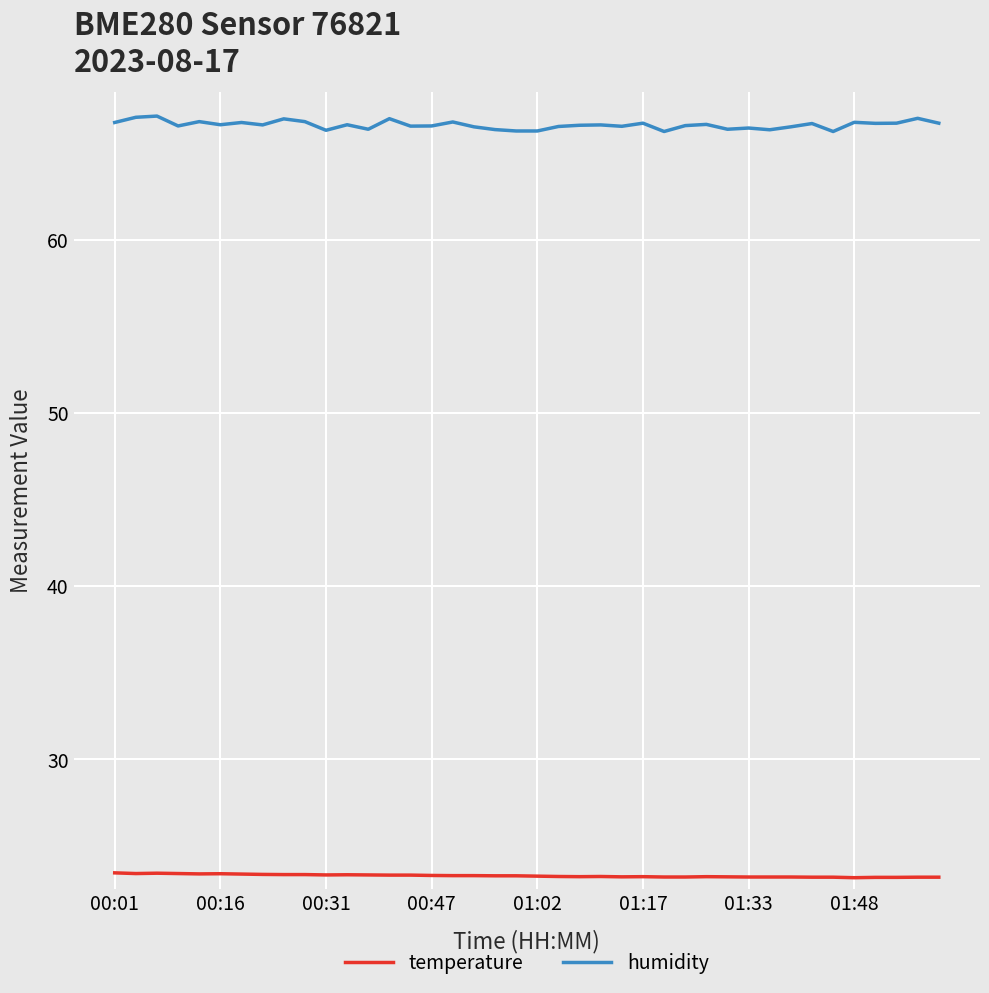

Count the number of categories in the chart.

40